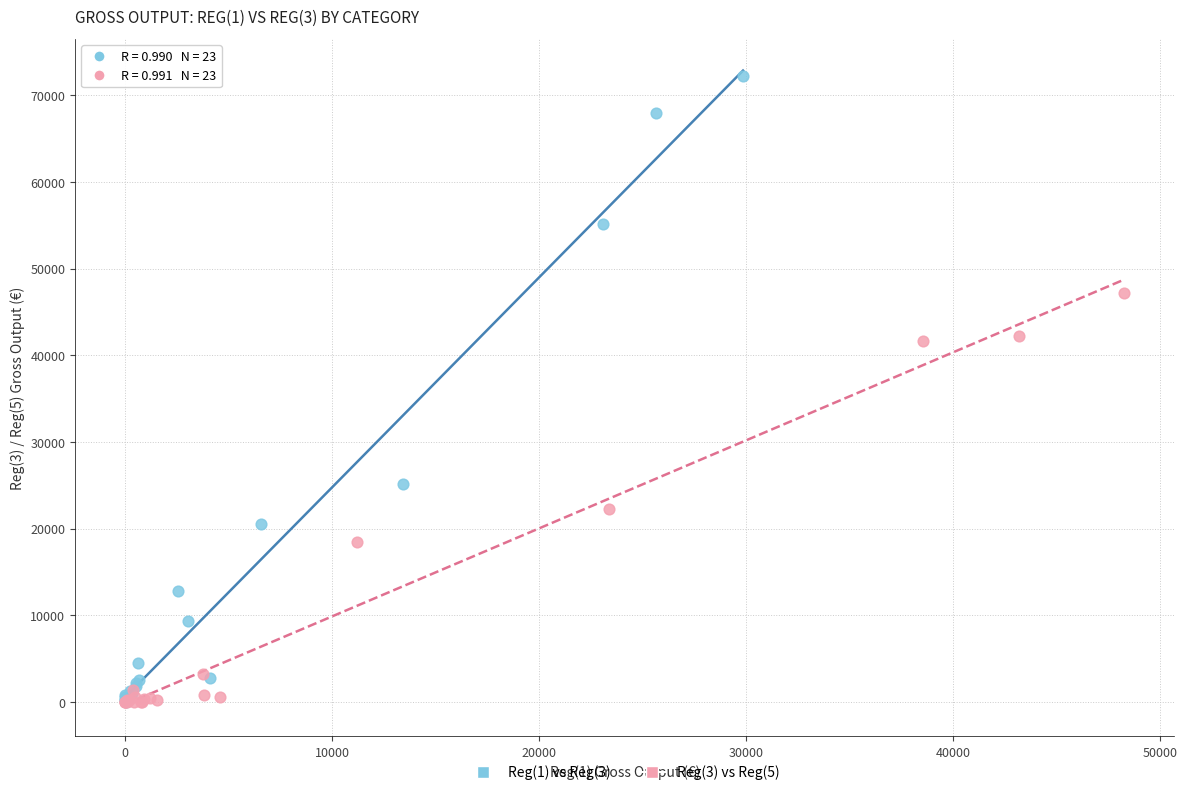

Which series contains the highest Y value?

Reg(1) vs Reg(3)